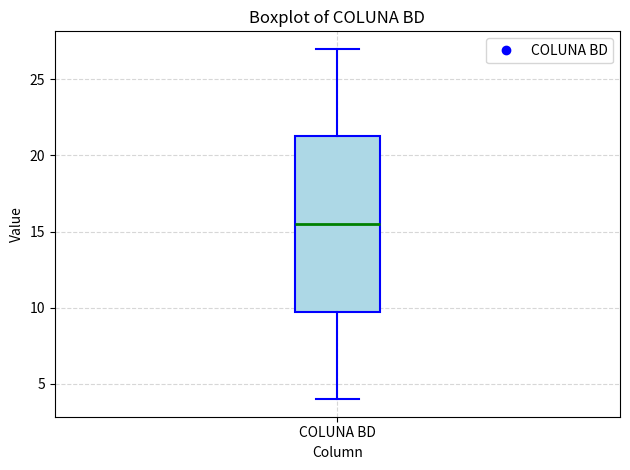

Where does the lower whisker of the box for COLUNA BD end on the y-axis? The values are not printed on the chart, so give them approximately, as read against the axis.

4.0